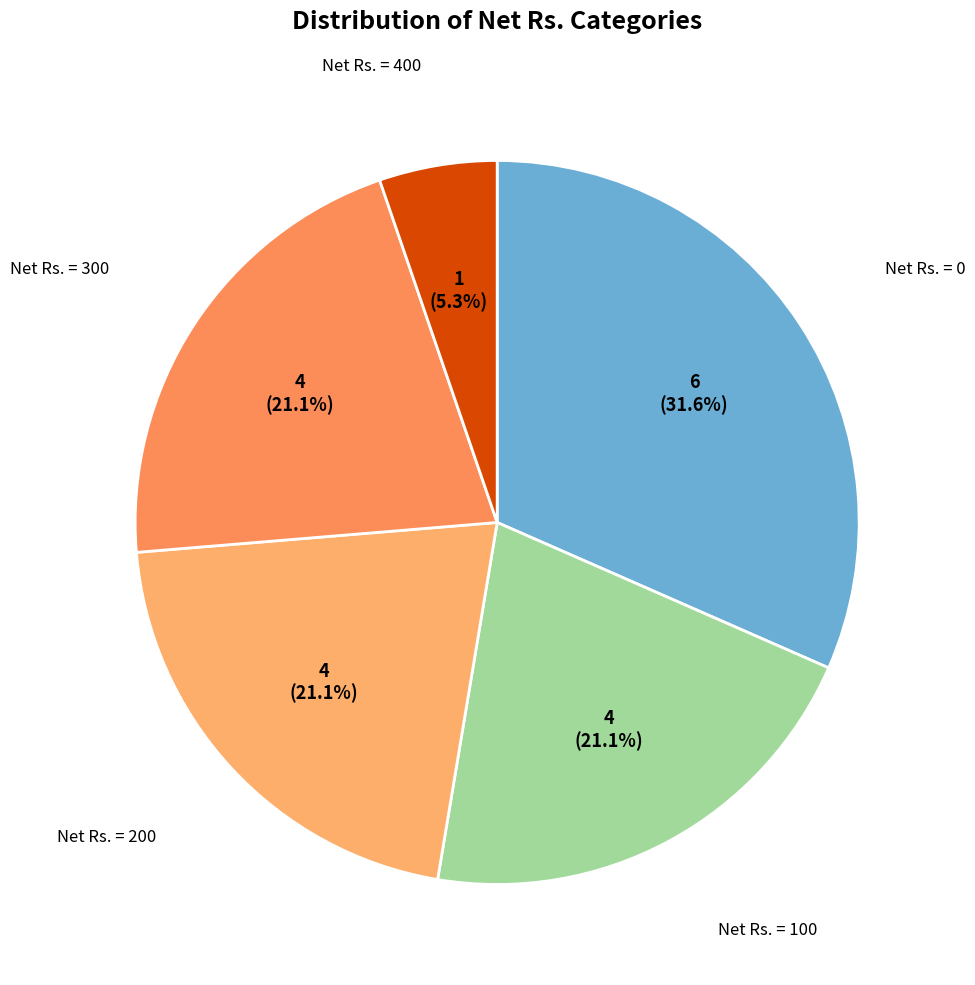

Count the number of slices in the pie.

5